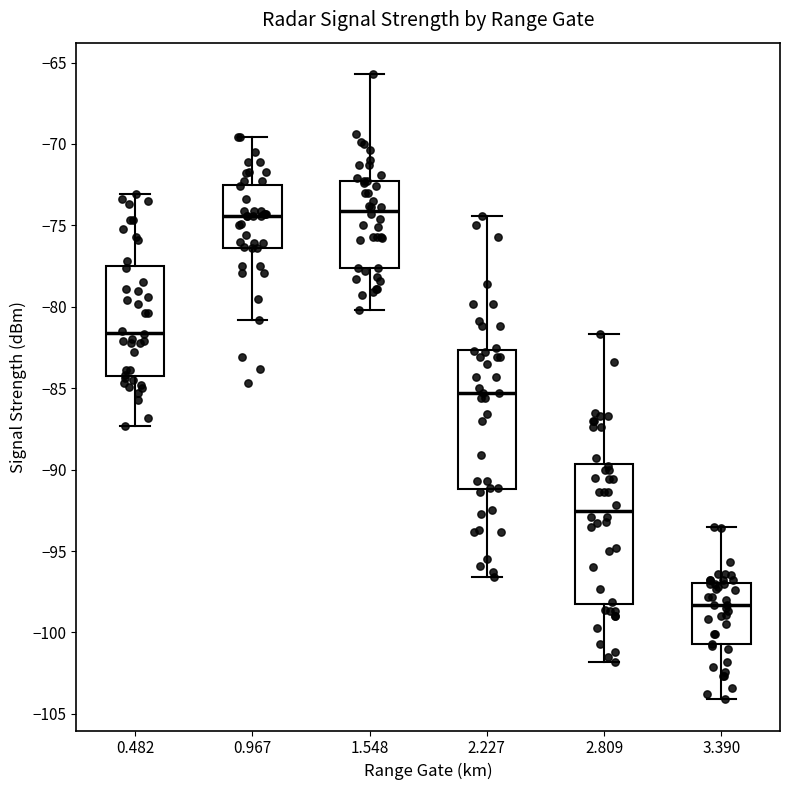

Reading left to right, transcribe this box plot: for each box, give where its median line is, the range the box spans, and where its two whiskers end, as read against the y-axis. The values are not printed on the chart, so give them approximately, as read against the axis.

0.482: median -81.5, box -84.0 to -77.5, whiskers -87.5 to -73.0
0.967: median -74.5, box -76.5 to -72.5, whiskers -81.0 to -69.5
1.548: median -74.0, box -77.5 to -72.0, whiskers -80.0 to -65.5
2.227: median -85.5, box -91.0 to -82.5, whiskers -96.5 to -74.5
2.809: median -92.5, box -98.0 to -89.5, whiskers -102.0 to -81.5
3.390: median -98.5, box -100.5 to -97.0, whiskers -104.0 to -93.5